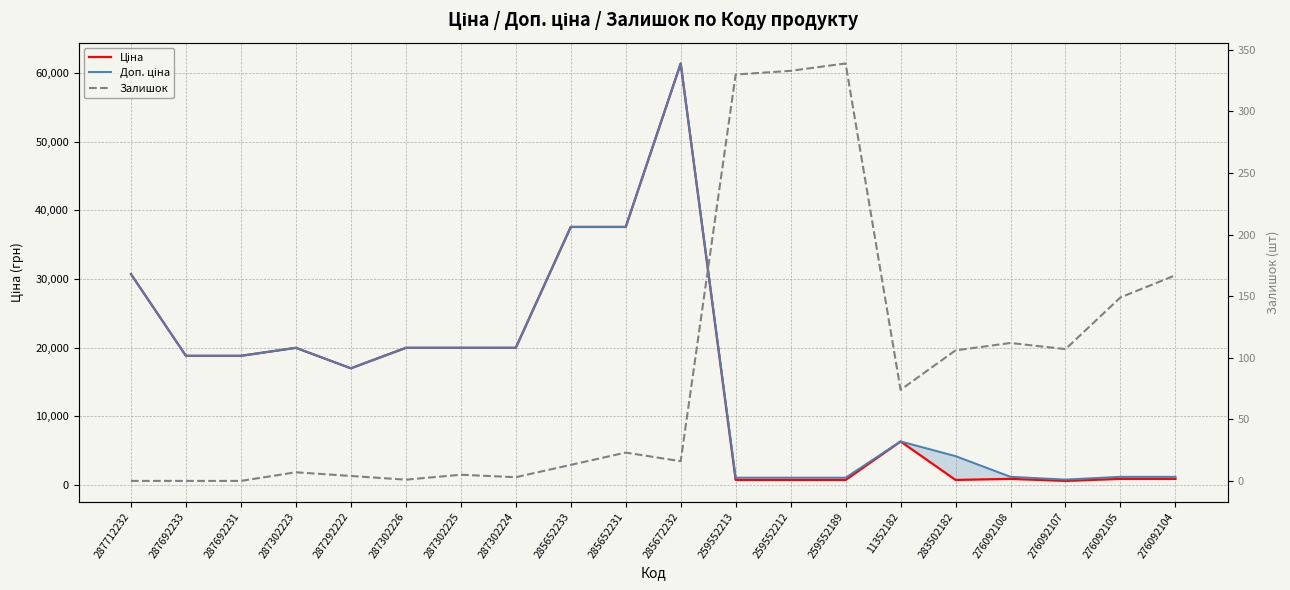

True or false: Доп. ціна has more than 1 points higher than both neighbors.

True